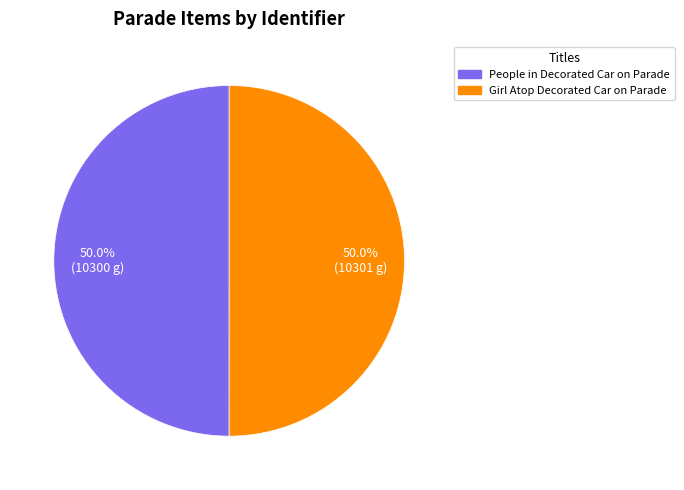

Is it true that People in Decorated Car on Parade is 44% of the pie?

False